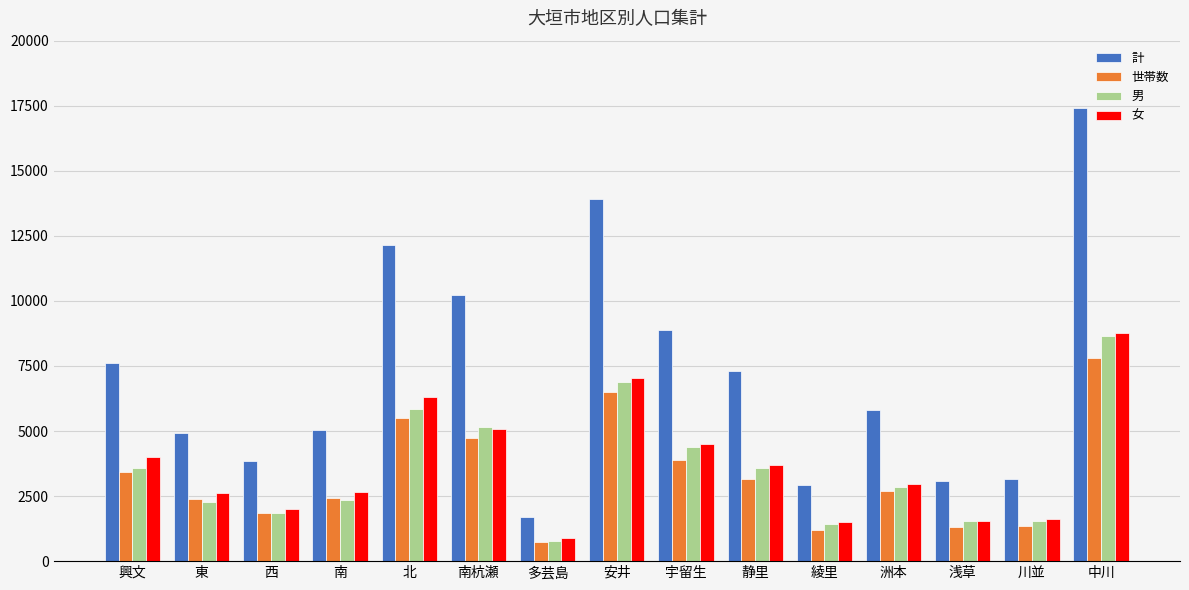

At which category is the sum across all series the highest?

中川